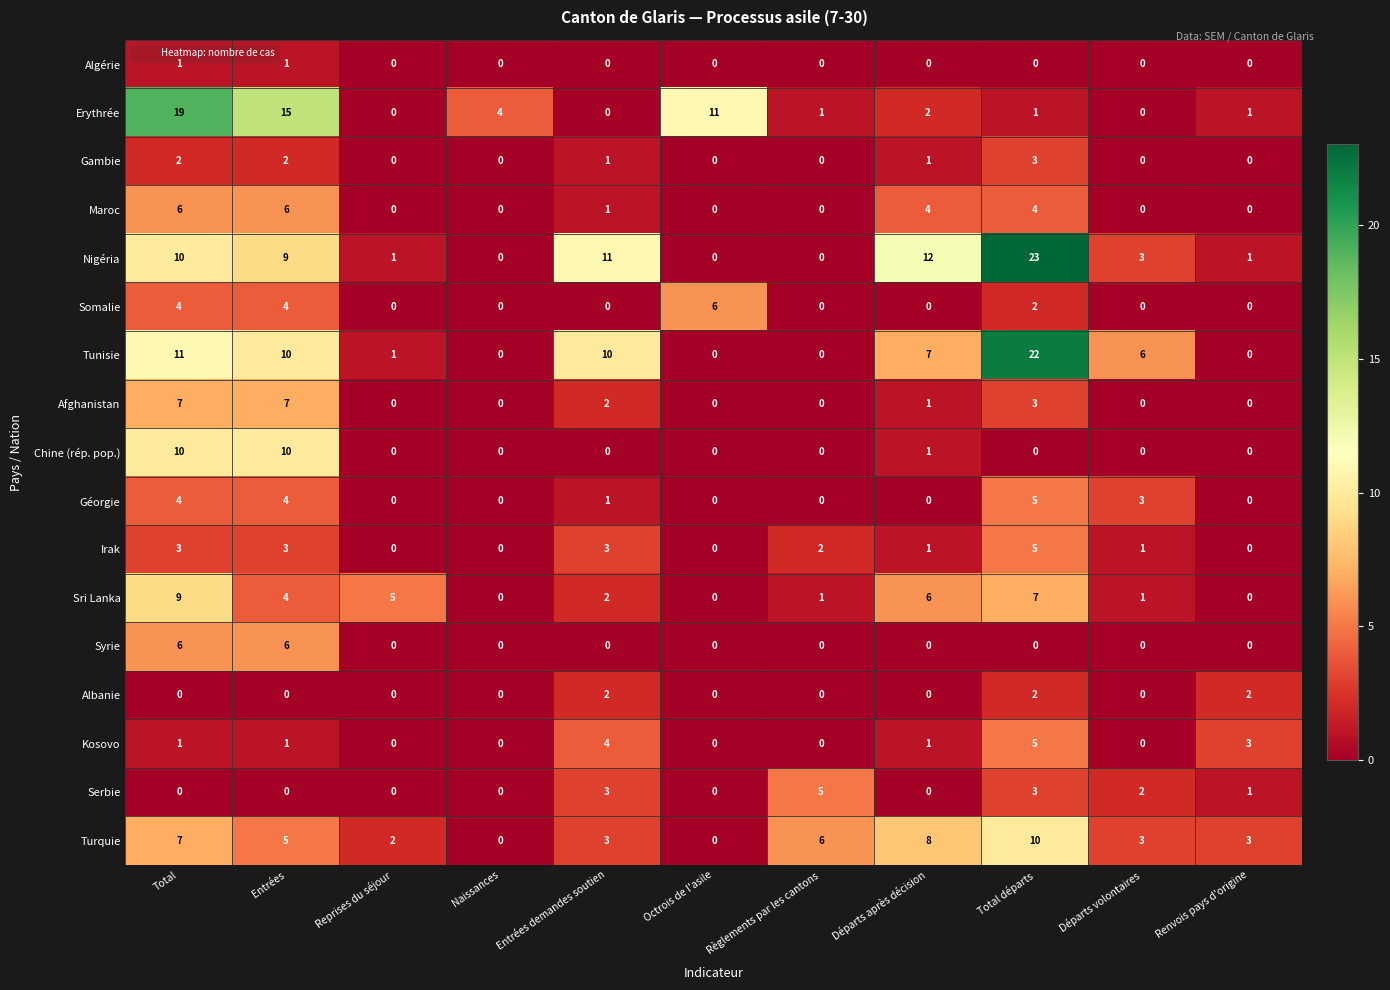

At which category is the sum across all series the highest?

Total